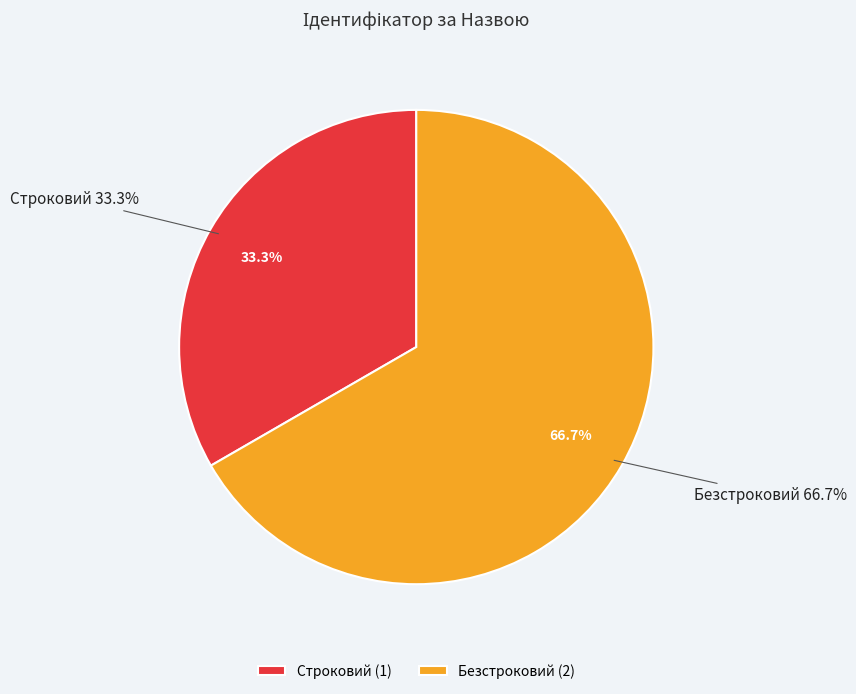

Combined, what portion of the pie is Безстроковий and Строковий?

100.0%